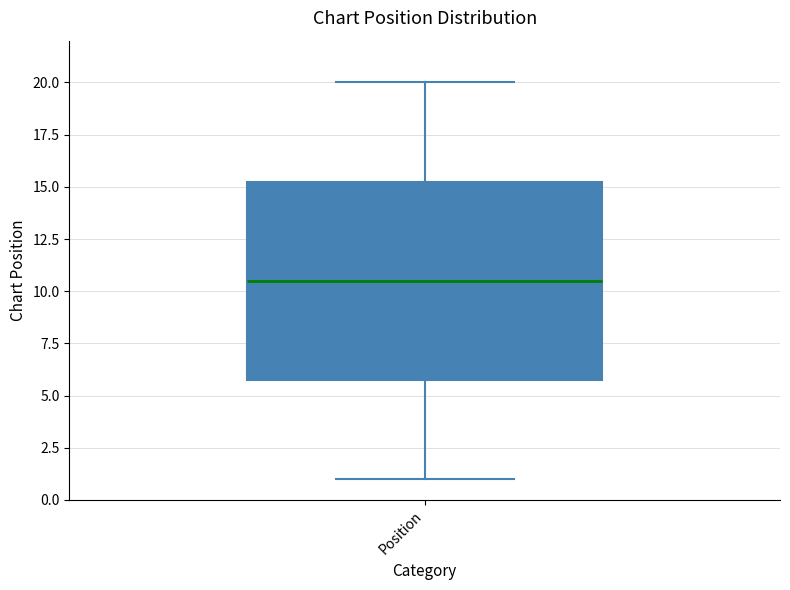

Where is the lower edge of the box for Position on the y-axis? The values are not printed on the chart, so give them approximately, as read against the axis.

6.0